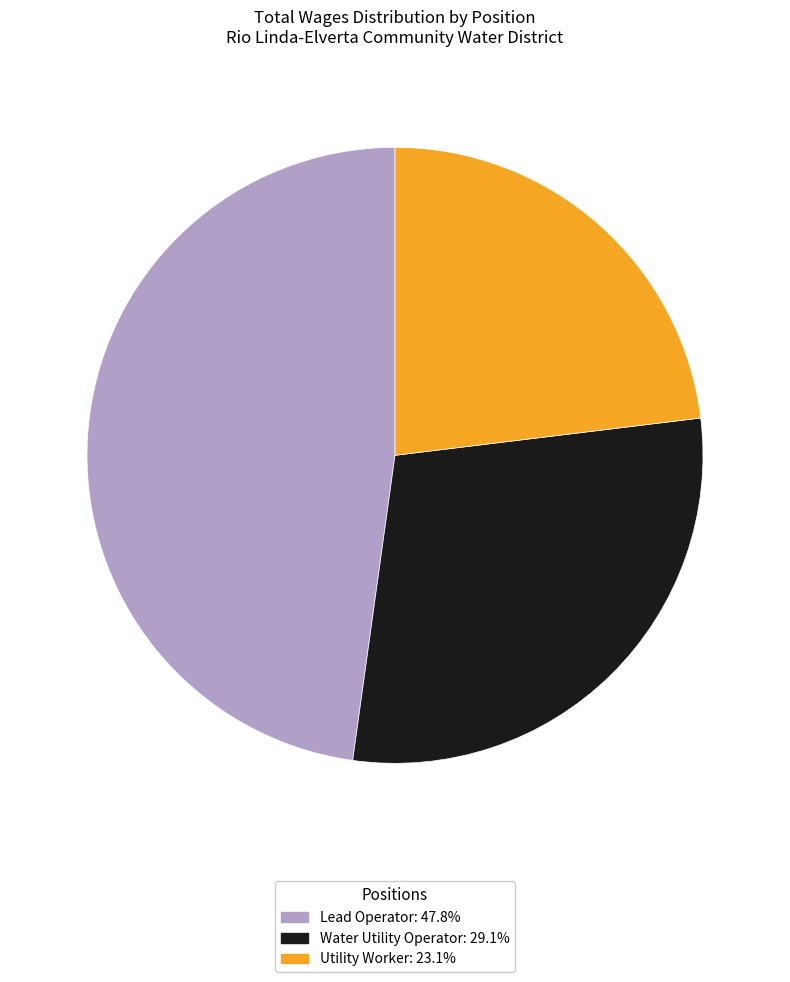

Which slice is the smallest?

Utility Worker